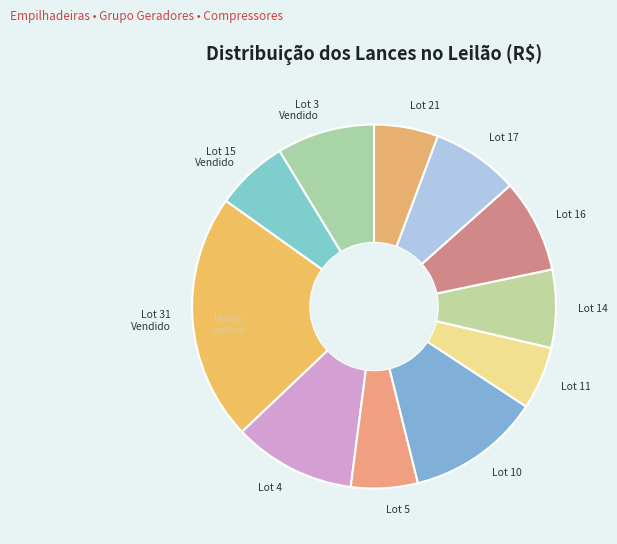

What is the ratio of the value at Lot 5 to the value at Lot 15 Vendido?

0.9